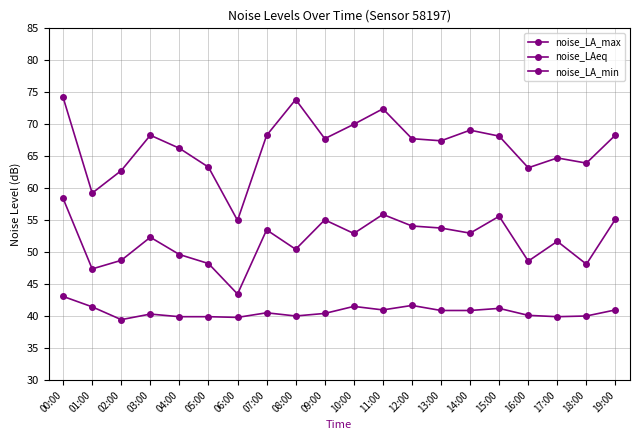

Reading left to right, list all the values displayed in this chart.

noise_LA_max: 00:00=74.2	01:00=59.2	02:00=62.8	03:00=68.3	04:00=66.2	05:00=63.3	06:00=55.0	07:00=68.3	08:00=73.9	09:00=67.8	10:00=70.0	11:00=72.4	12:00=67.8	13:00=67.4	14:00=69.1	15:00=68.2	16:00=63.2	17:00=64.7	18:00=63.9	19:00=68.3
noise_LAeq: 00:00=58.4	01:00=47.4	02:00=48.7	03:00=52.3	04:00=49.6	05:00=48.2	06:00=43.5	07:00=53.5	08:00=50.5	09:00=55.1	10:00=52.9	11:00=55.9	12:00=54.1	13:00=53.8	14:00=53.0	15:00=55.6	16:00=48.6	17:00=51.7	18:00=48.1	19:00=55.2
noise_LA_min: 00:00=43.1	01:00=41.5	02:00=39.5	03:00=40.3	04:00=39.9	05:00=39.9	06:00=39.8	07:00=40.5	08:00=40.0	09:00=40.4	10:00=41.5	11:00=41.0	12:00=41.7	13:00=40.9	14:00=40.9	15:00=41.2	16:00=40.1	17:00=39.9	18:00=40.0	19:00=41.0